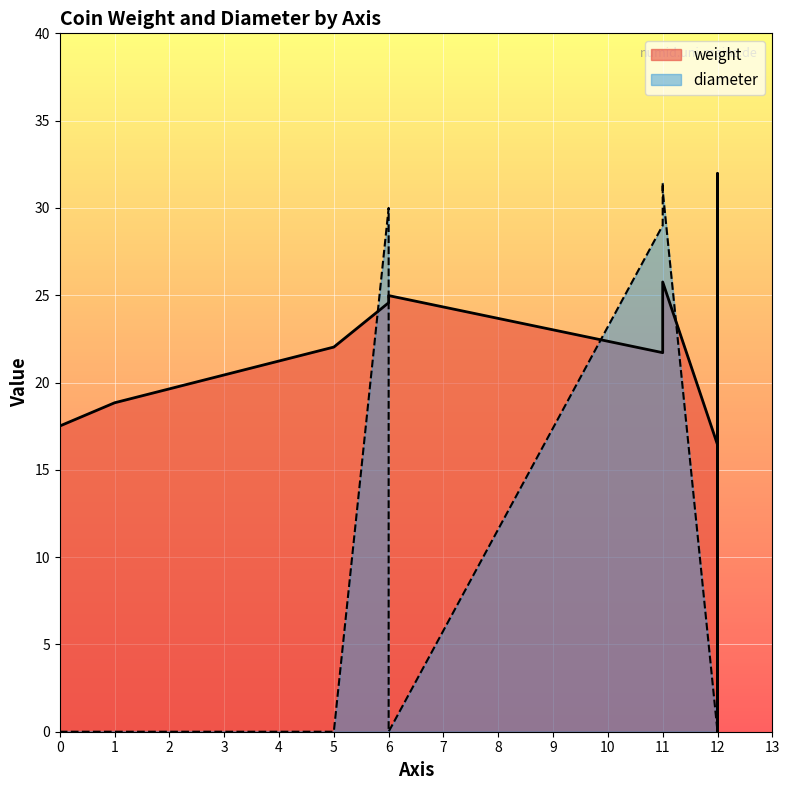

How many distinct data groups are displayed?

2